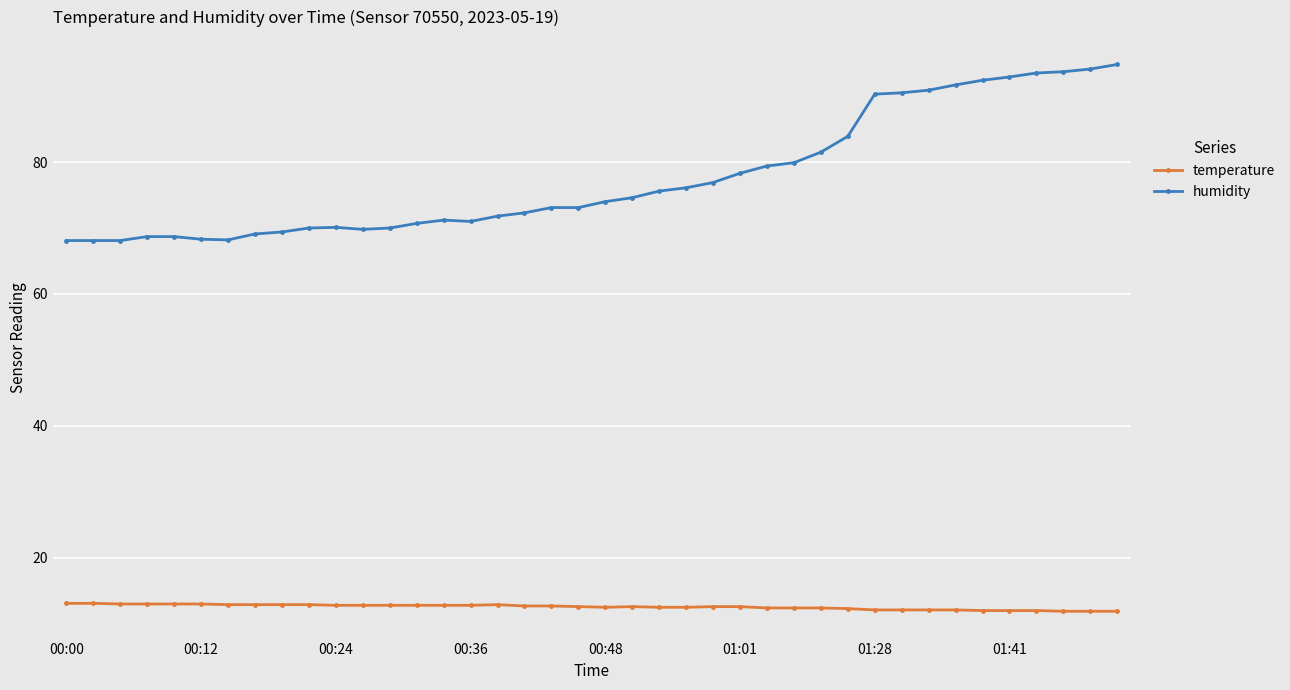

What is the difference between the maximum and minimum values in the humidity series?

26.7